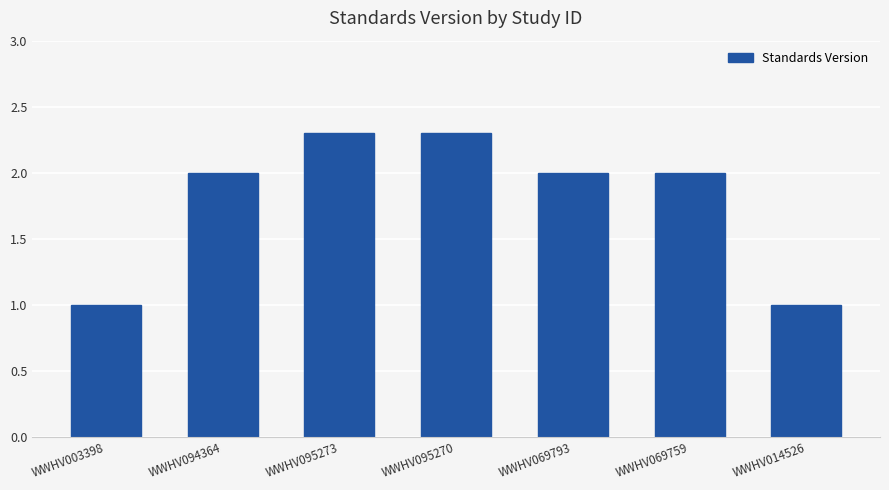

What is the ratio of the value at WWHV014526 to the value at WWHV069759?

0.5